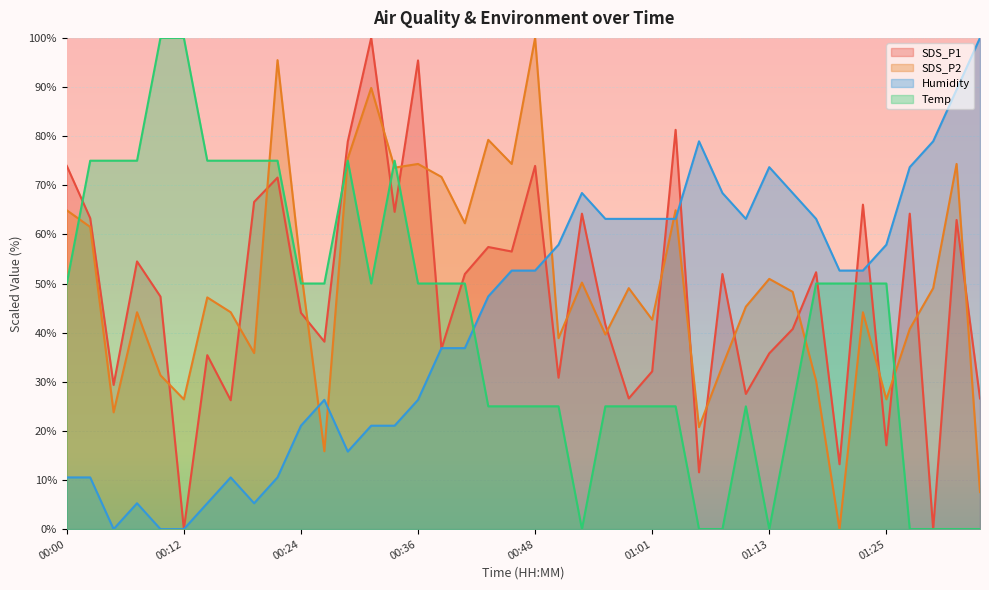

Which series changed the most between 00:29 and 01:01?

Temp